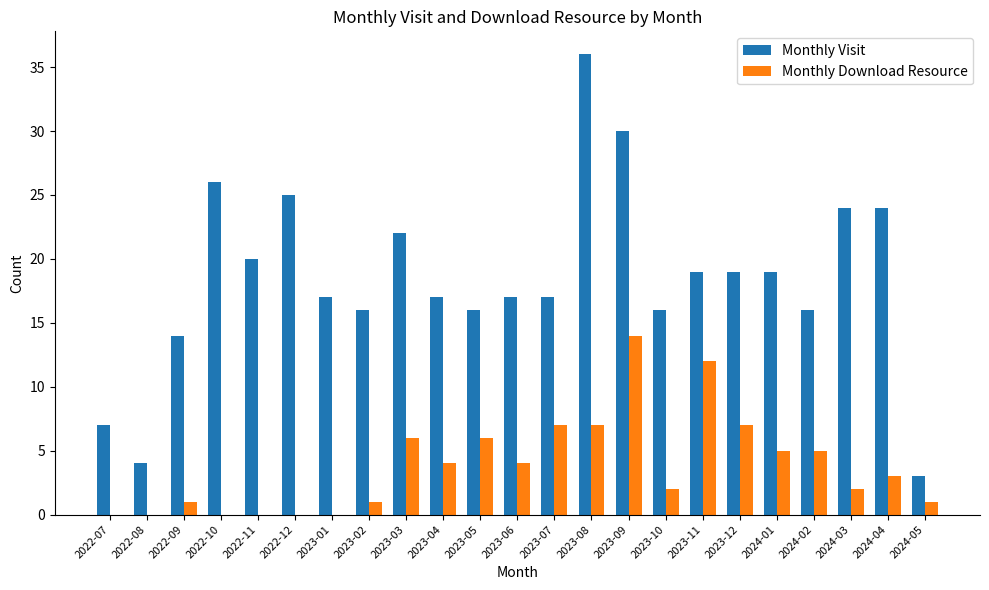

Is the value of Monthly Visit at 2024-03 greater than the value of Monthly Download Resource at 2023-07?

Yes